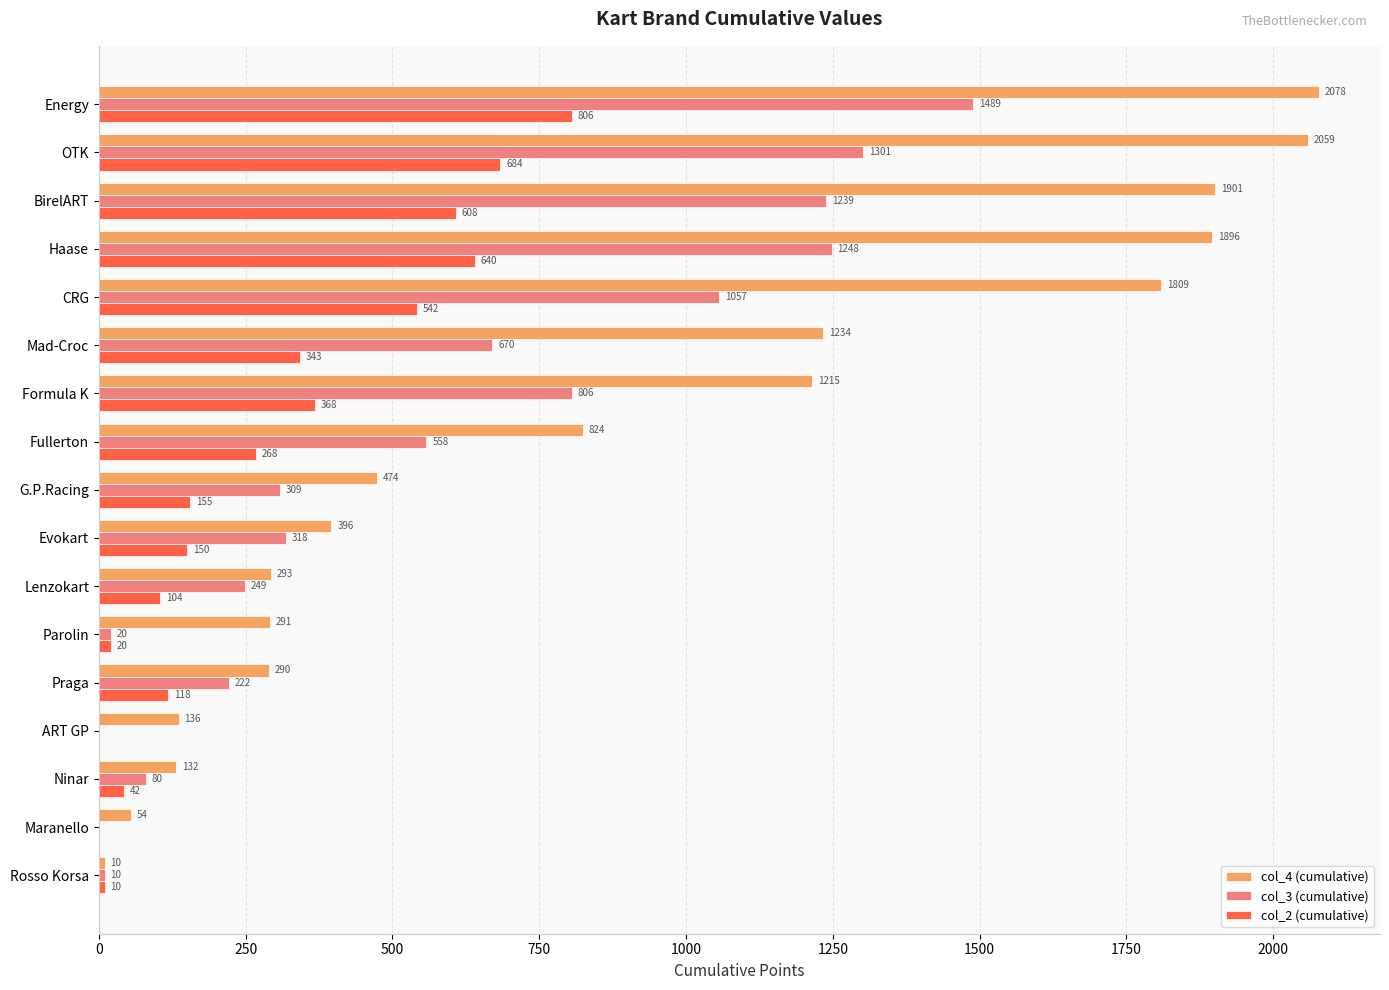

Which series has the largest total across all categories?

col_4 (cumulative)